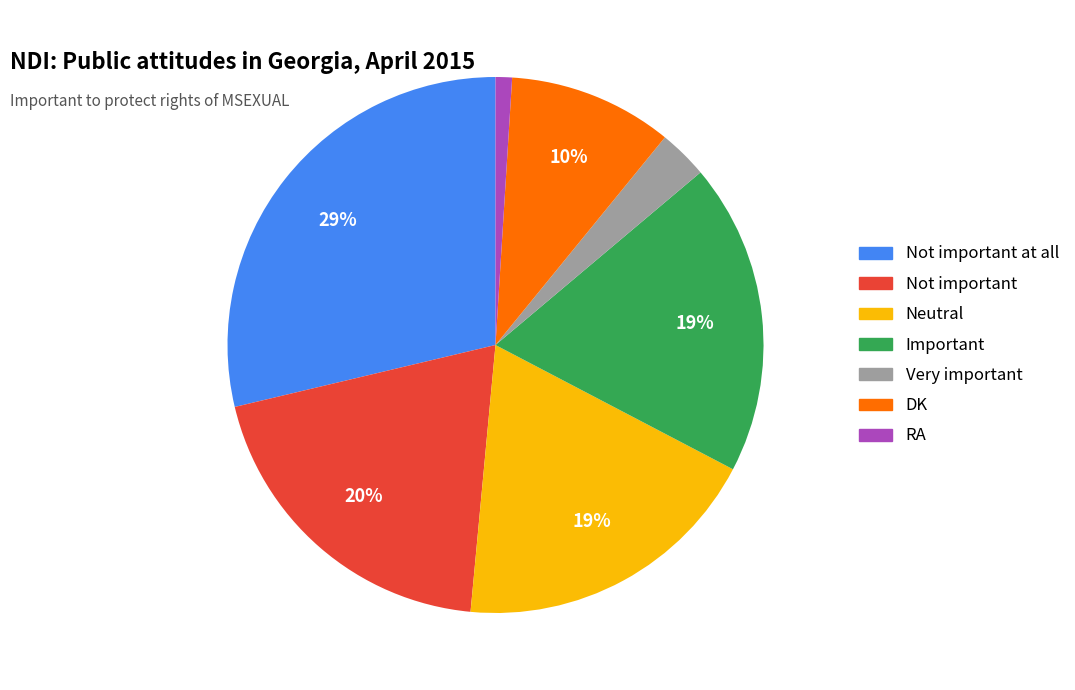

What is the smallest slice in the pie chart?

RA